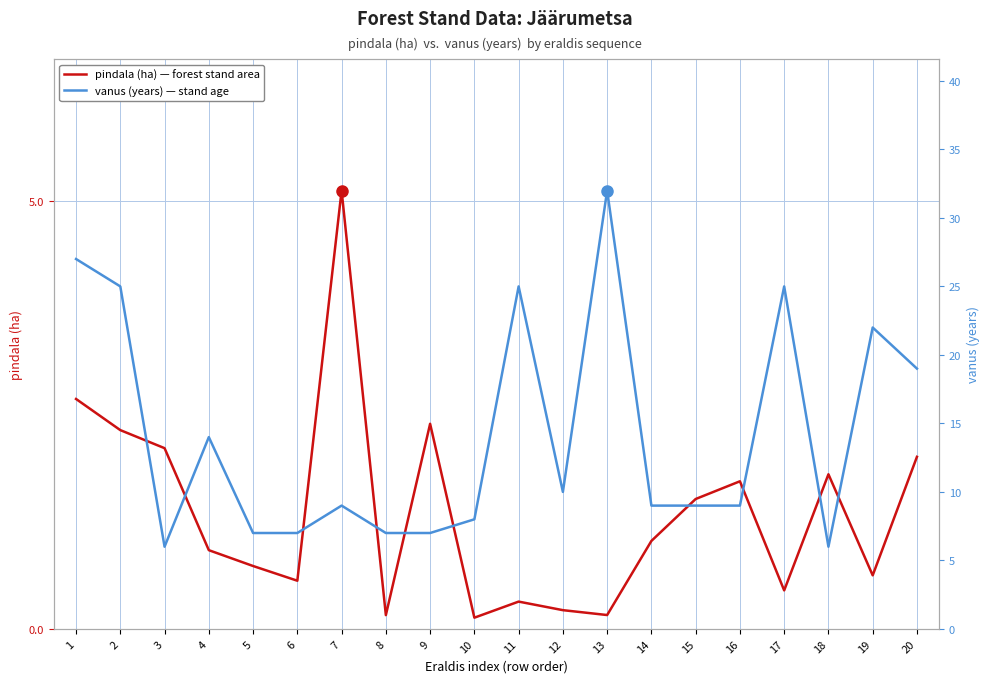

At which label does vanus (years) — stand age first exceed 9?

1